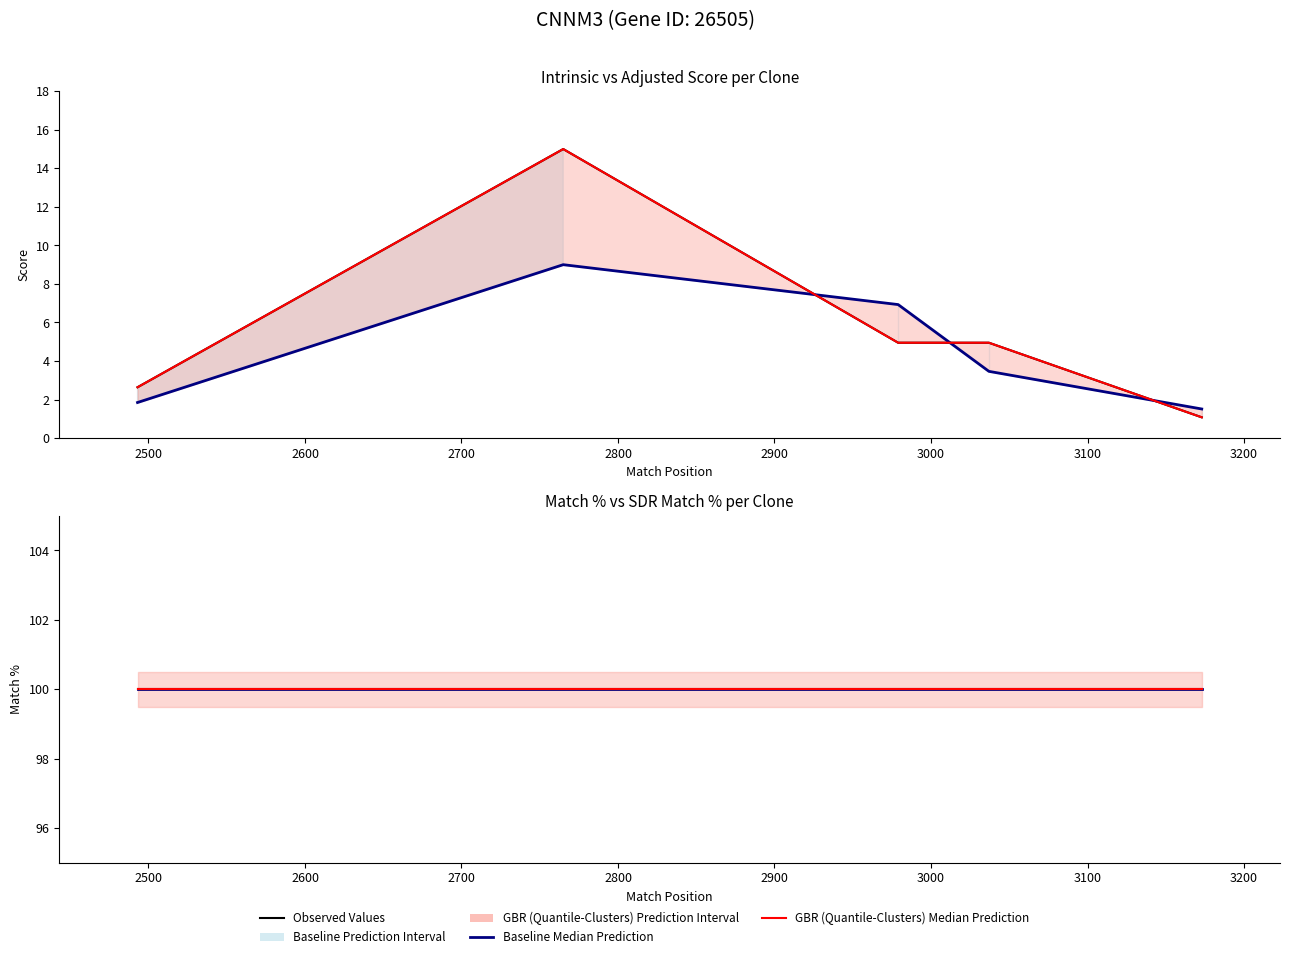

At how many categories does at least one series exceed 18?

5